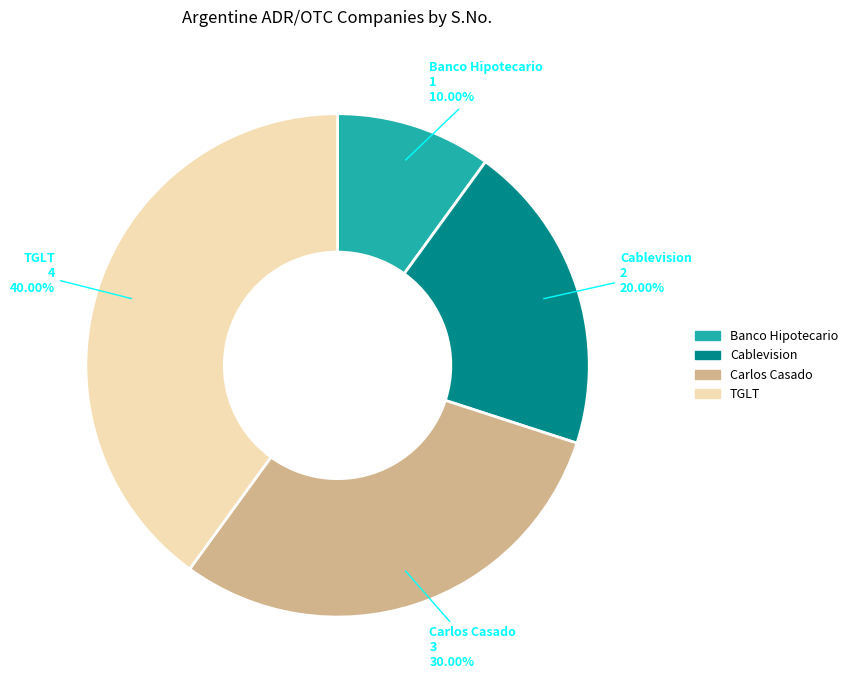

To the nearest percent, what portion does Carlos Casado represent?

30%